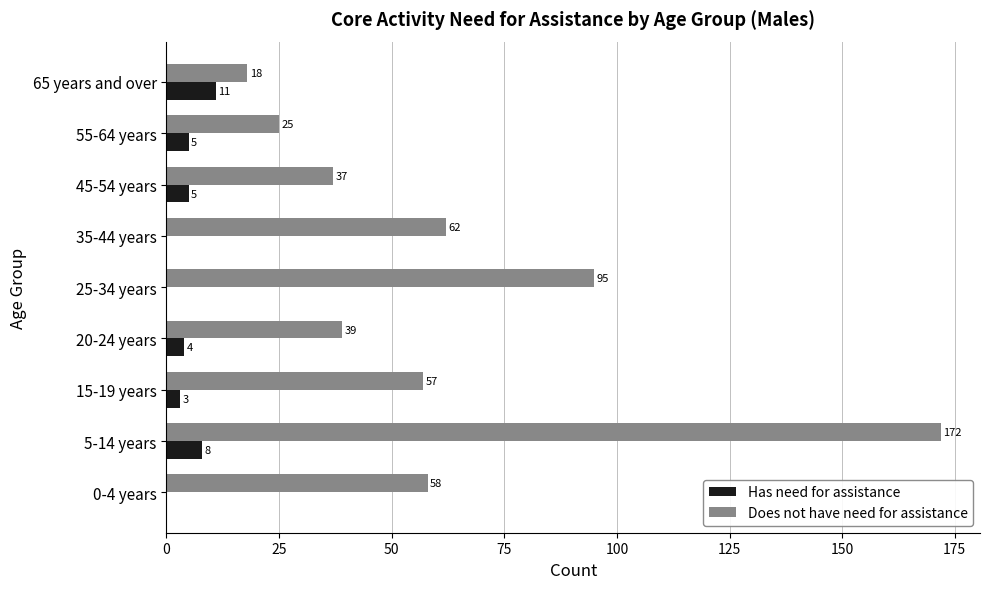

Is it true that Does not have need for assistance equals 58 at 0-4 years?

True